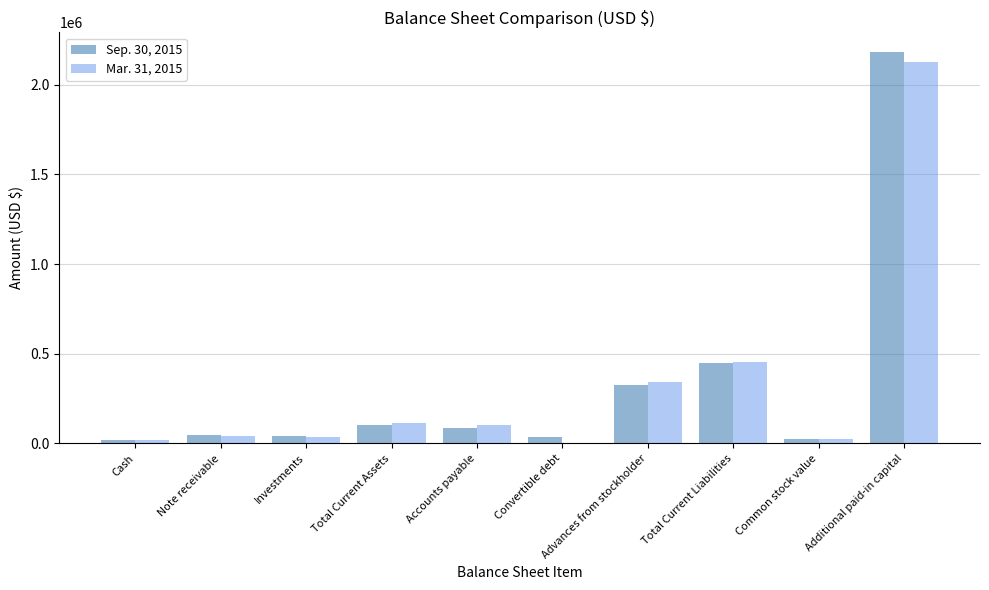

What is the total value across all series at Total Current Liabilities?

901922